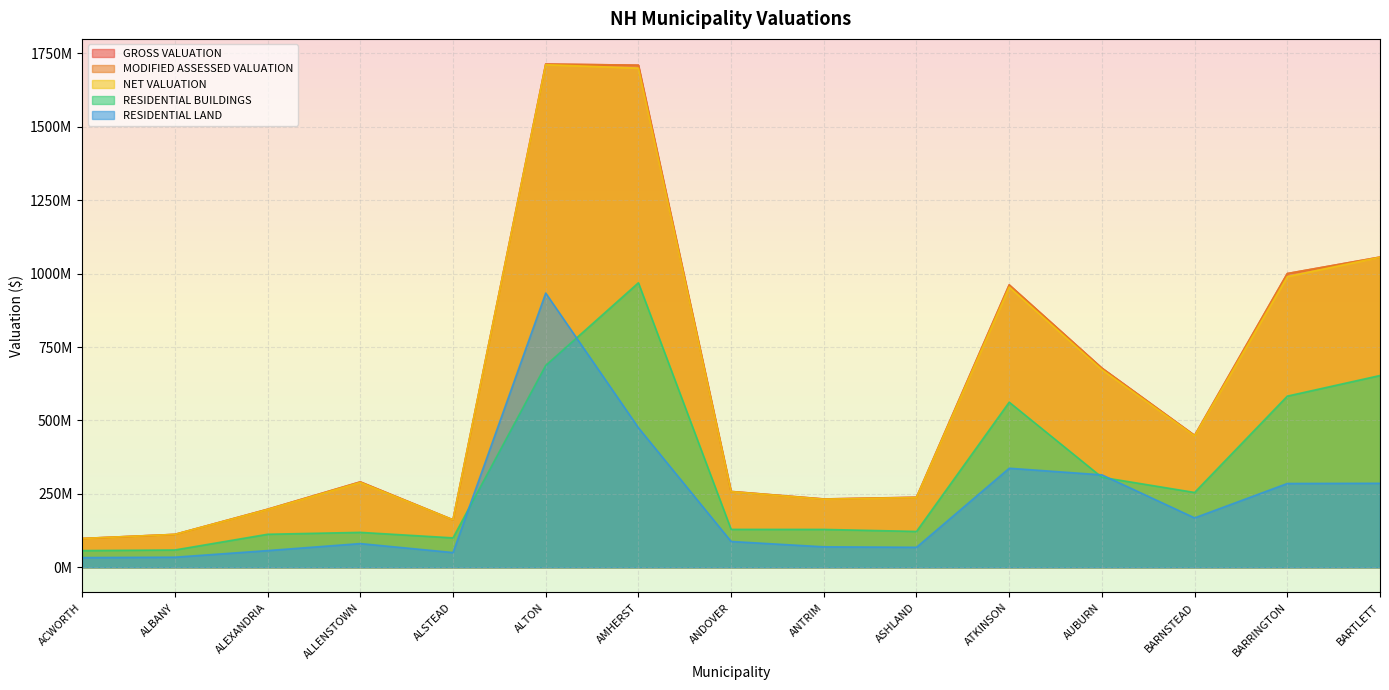

Is it true that MODIFIED ASSESSED VALUATION equals 129315039 at ACWORTH?

False